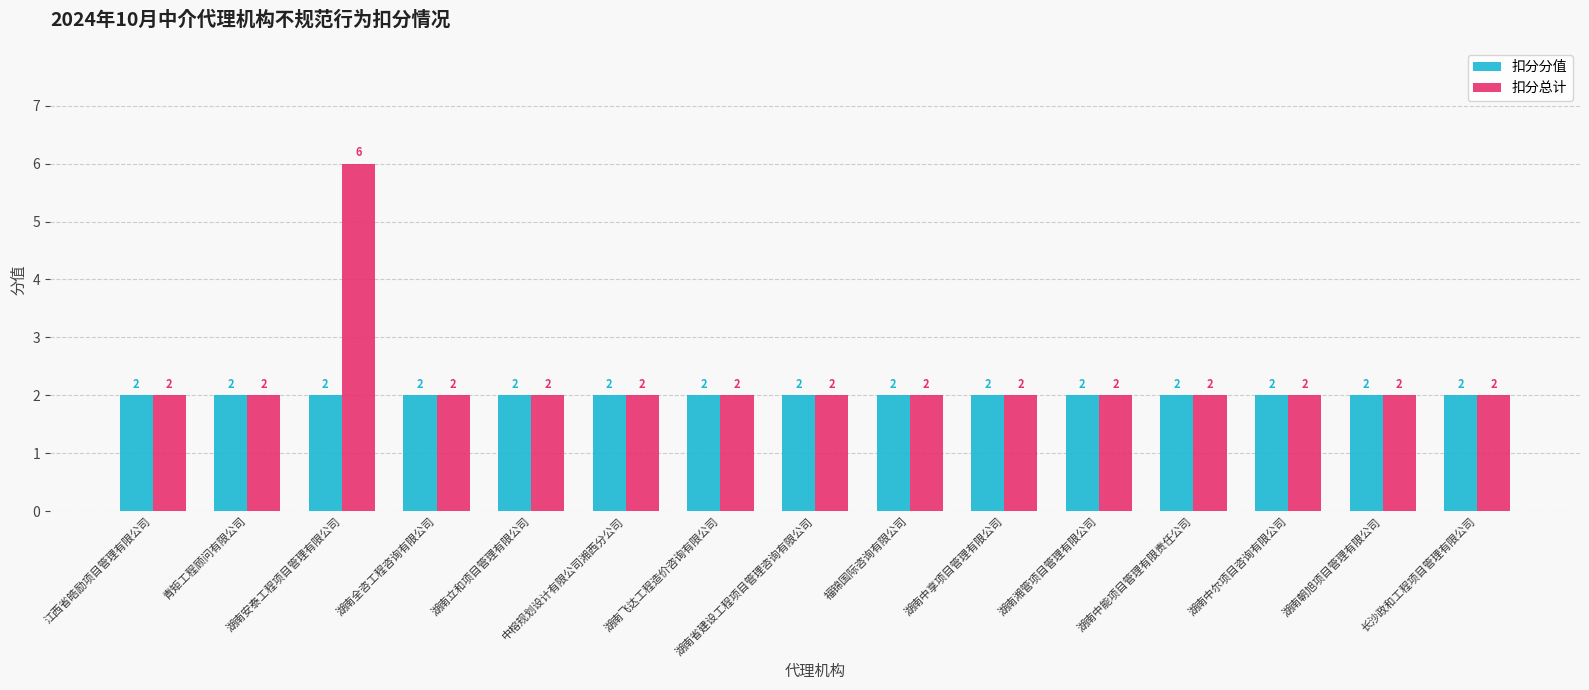

Which category has the highest value across all series?

湖南安泰工程项目管理有限公司